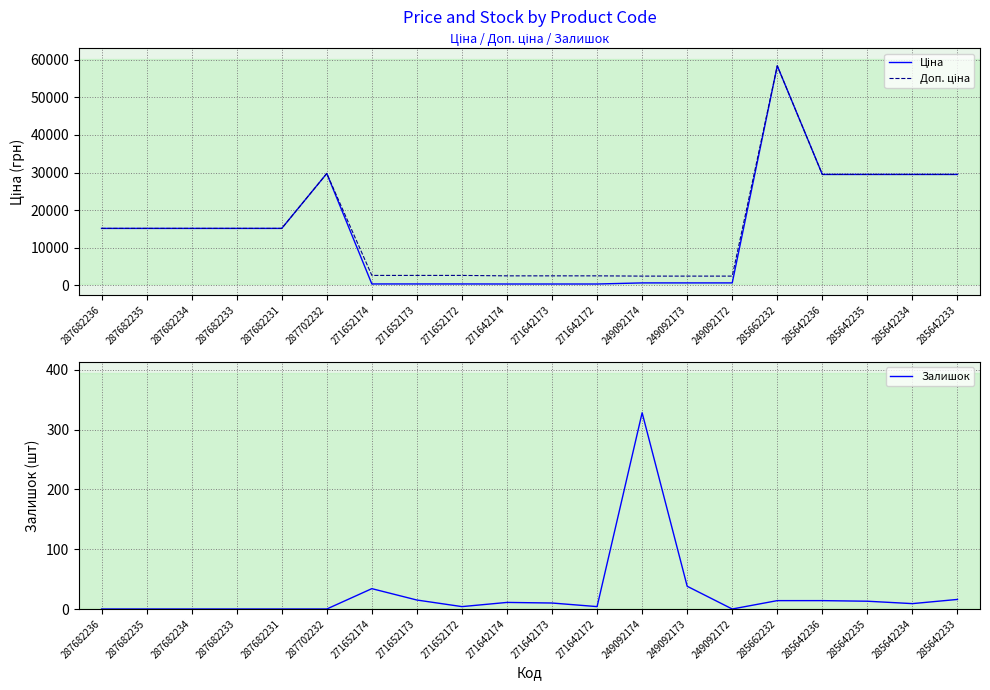

What is the difference between the second highest and minimum values in the Ціна series?

29437.0